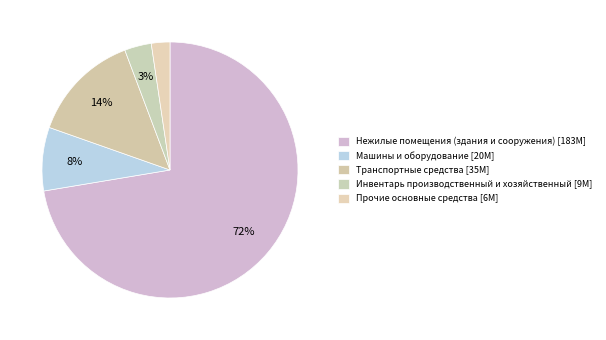

How many slices are in this pie chart?

5